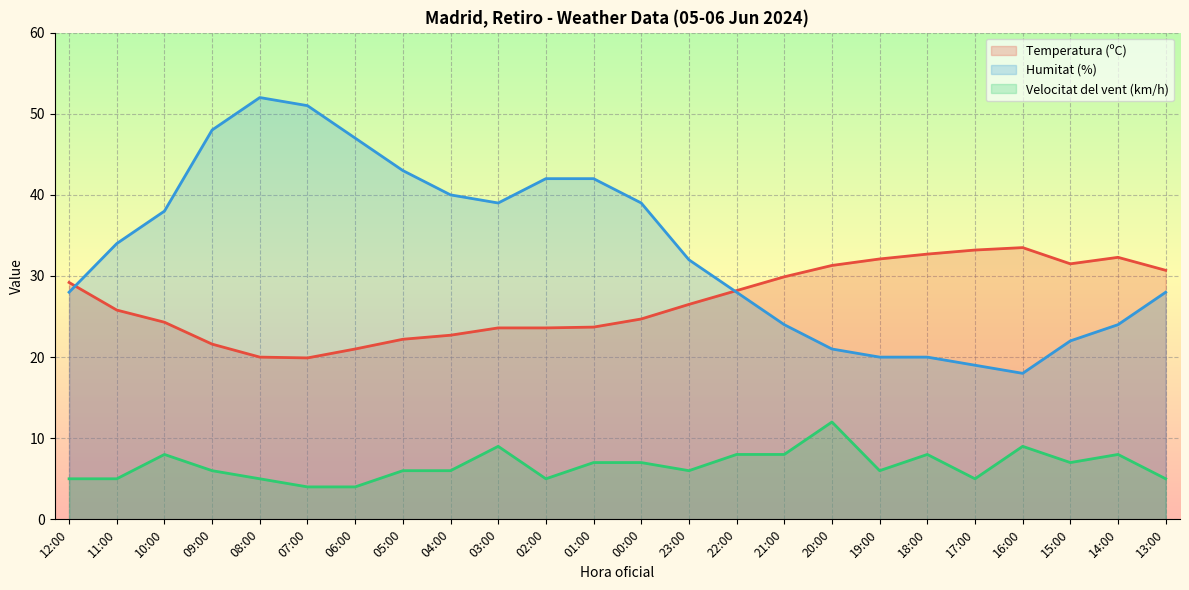

How many lines are shown in the chart?

3